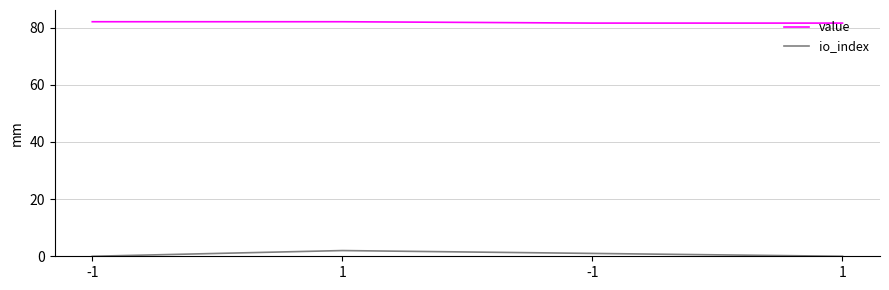

How many categories are shown in the chart?

4